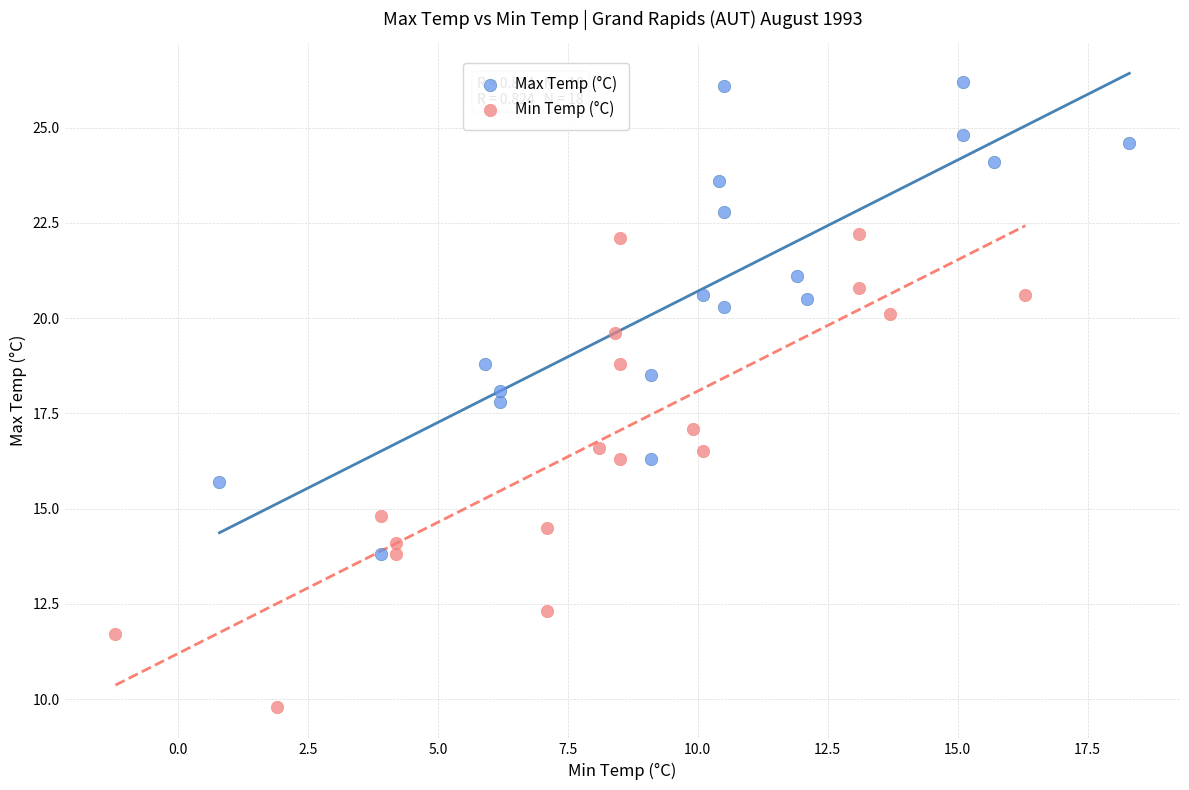

Which series reaches the maximum Y coordinate?

Max Temp (°C)